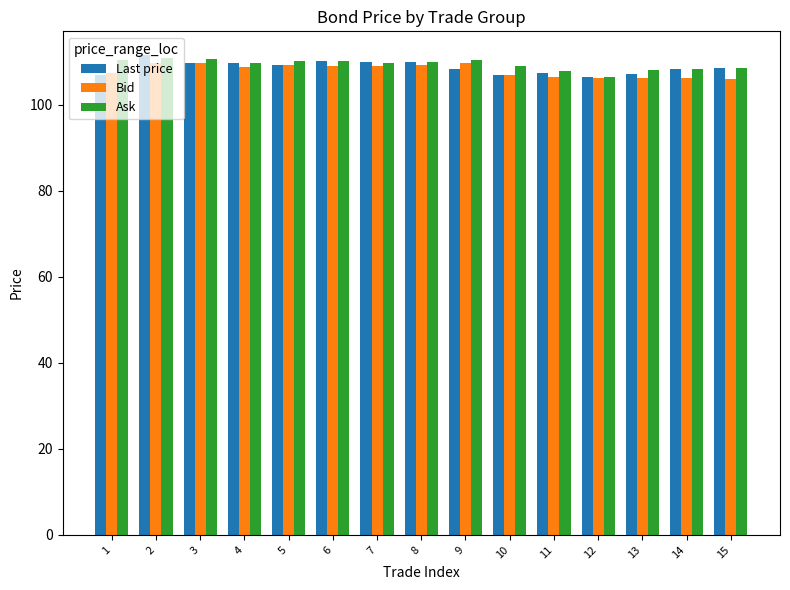

Is the value of Bid at 2 greater than the value of Ask at 12?

Yes